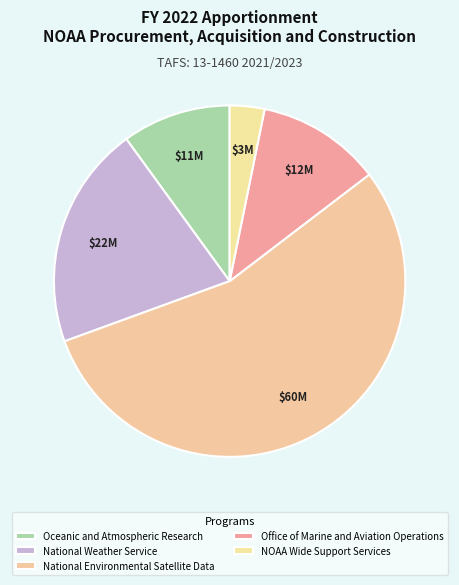

Count the number of slices in the pie.

5